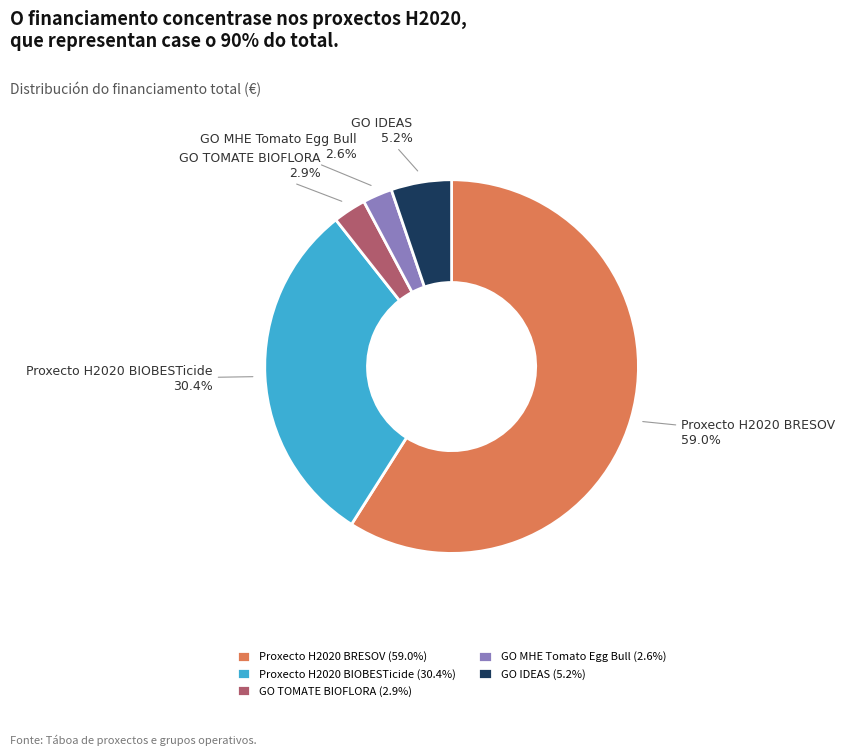

What percentage is NOT represented by GO MHE Tomato Egg Bull?

97.4%